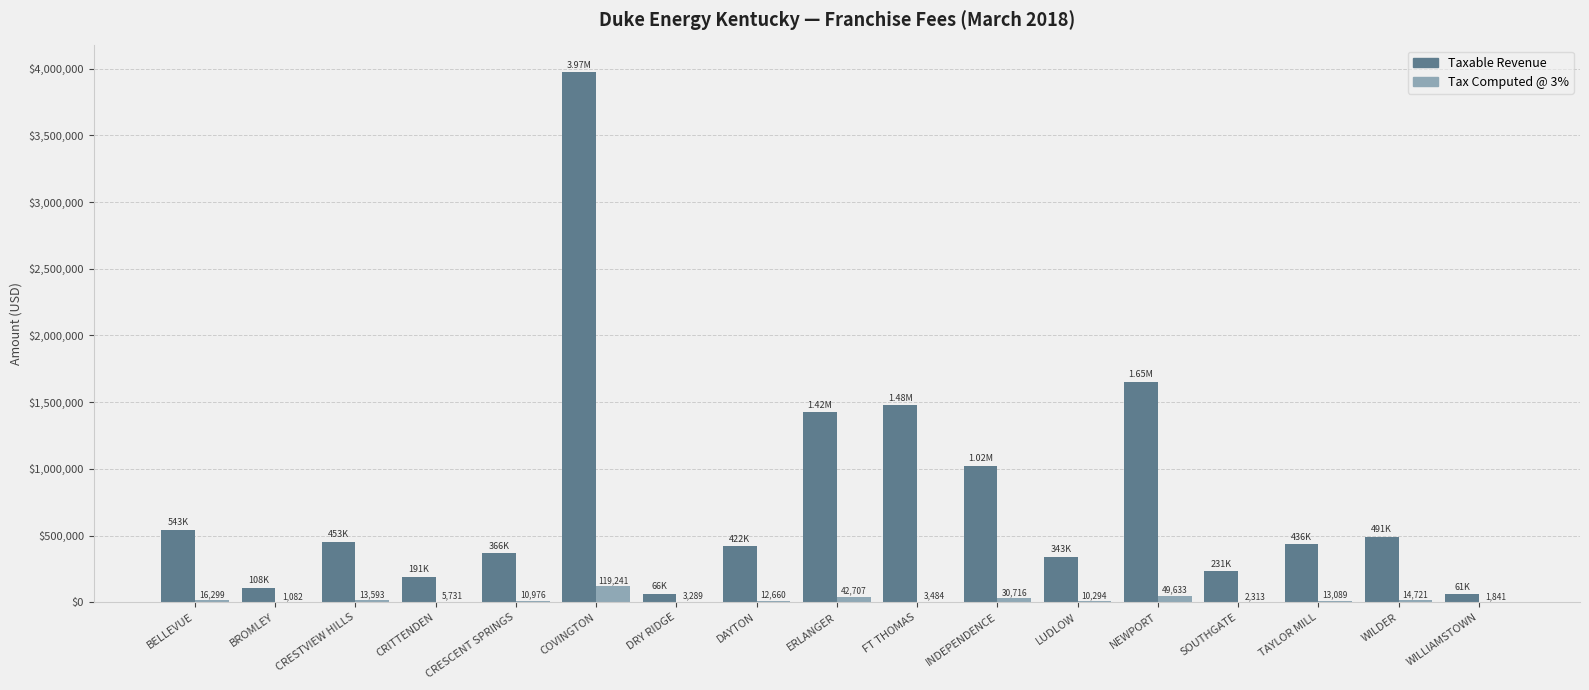

Where does the Tax Computed @ 3% series first go above 12659?

BELLEVUE